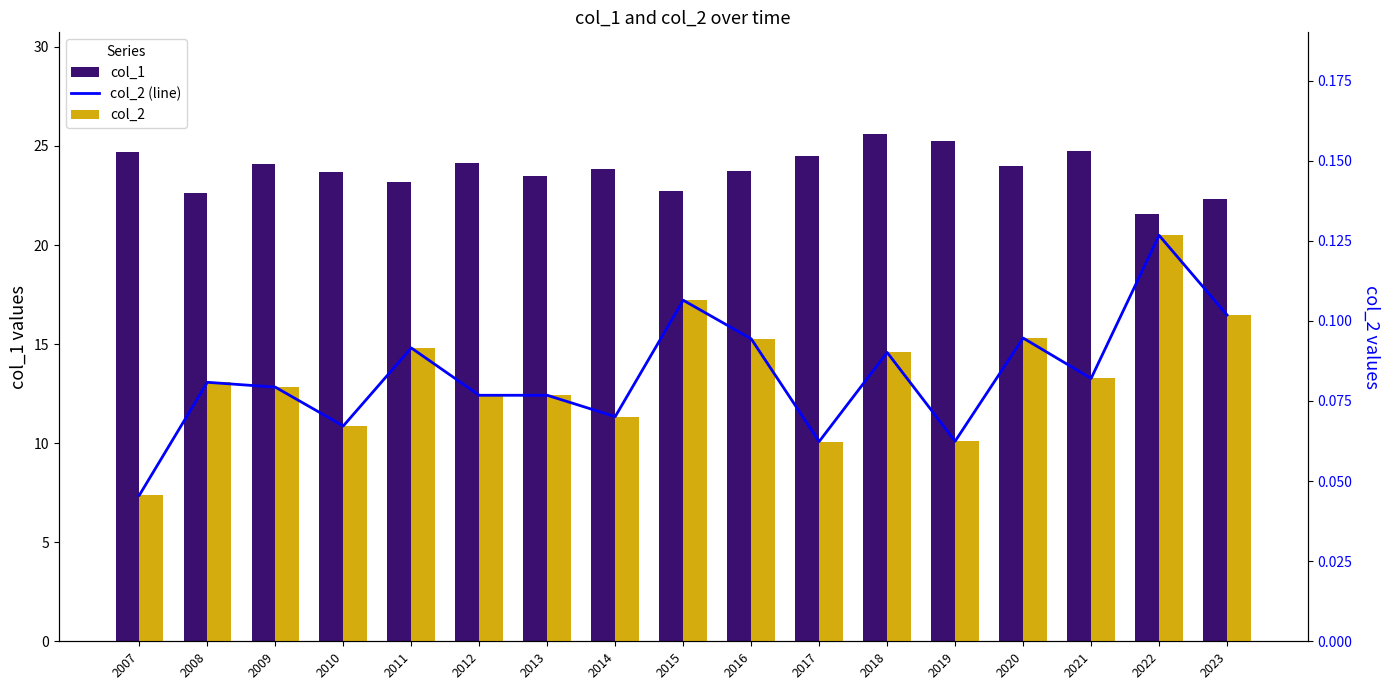

At how many categories does at least one series exceed 19?

17